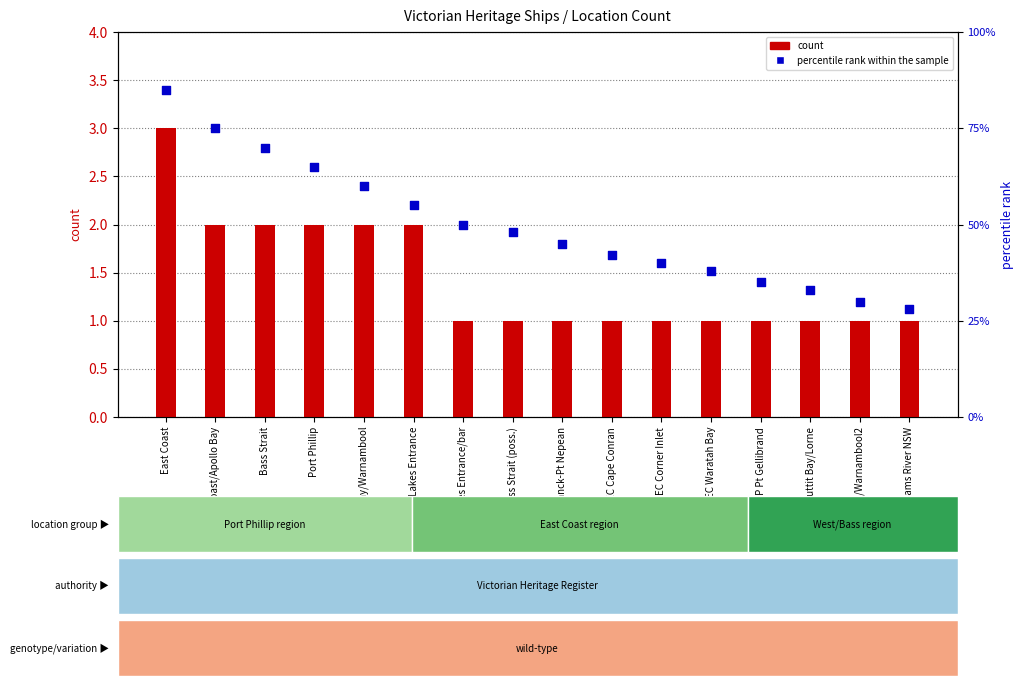

Which series has the largest Y range (max minus min)?

percentile rank within the sample